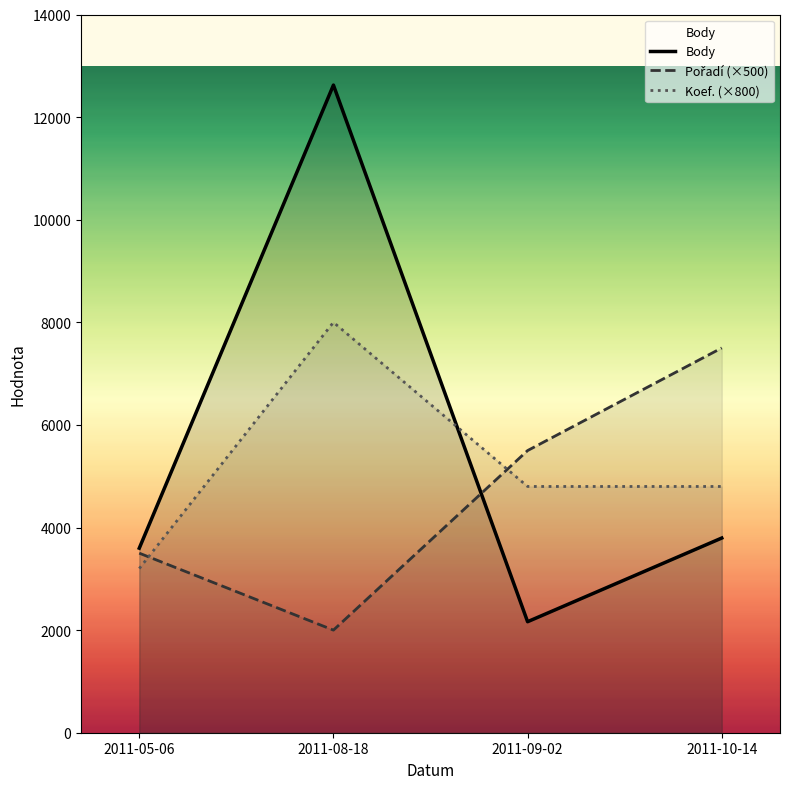

Reading right to left, what are all the values shown in this chart?

Body: 3795	2164	12624	3597
Pořadí (×500): 7500	5500	2000	3500
Koef. (×800): 4800	4800	8000	3200